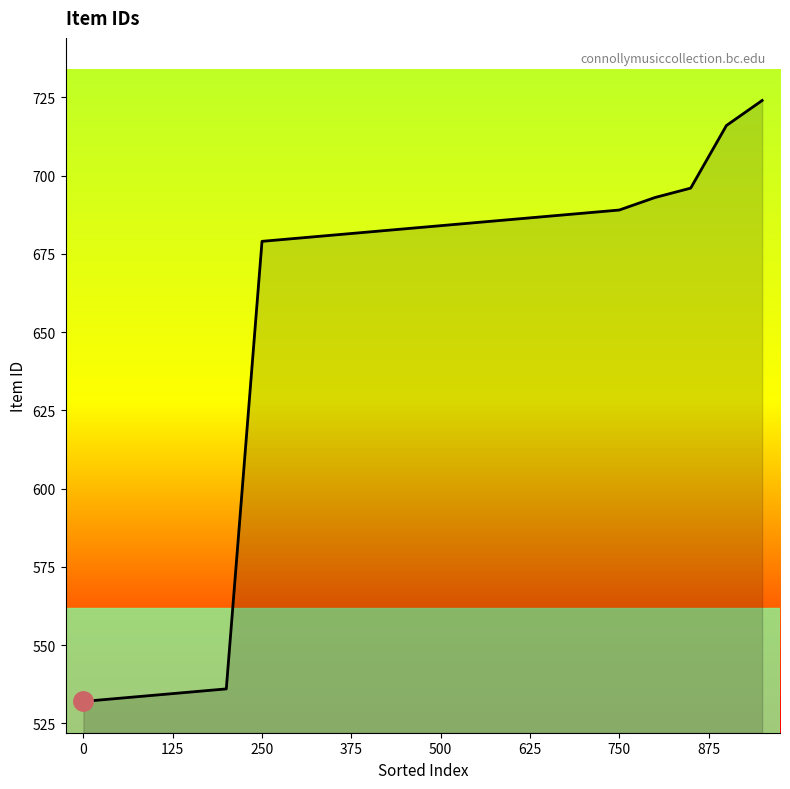

What is the minimum value shown in the chart?

532